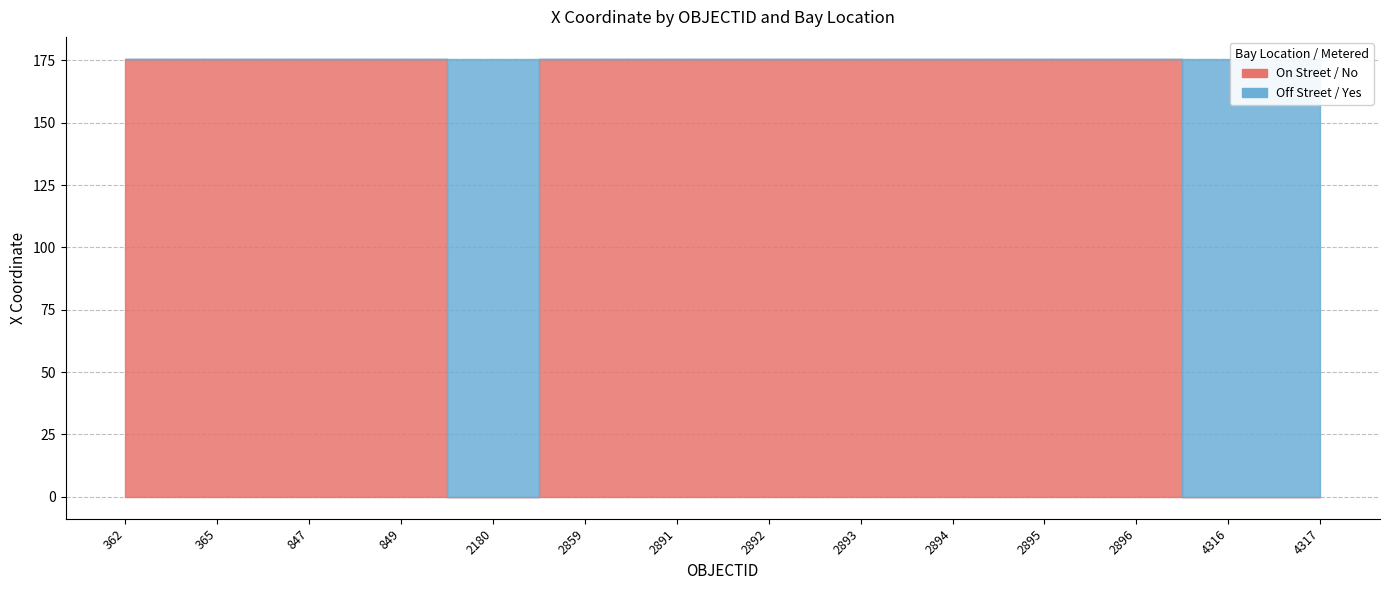

Reading left to right, extract all data points from this chart.

On Street / No: 362=175.6	365=175.6	847=175.6	849=175.6	2180=0.0	2859=175.6	2891=175.6	2892=175.6	2893=175.6	2894=175.6	2895=175.6	2896=175.6	4316=0.0	4317=0.0
Off Street / Yes: 362=0.0	365=0.0	847=0.0	849=0.0	2180=175.6	2859=0.0	2891=0.0	2892=0.0	2893=0.0	2894=0.0	2895=0.0	2896=0.0	4316=175.6	4317=175.6